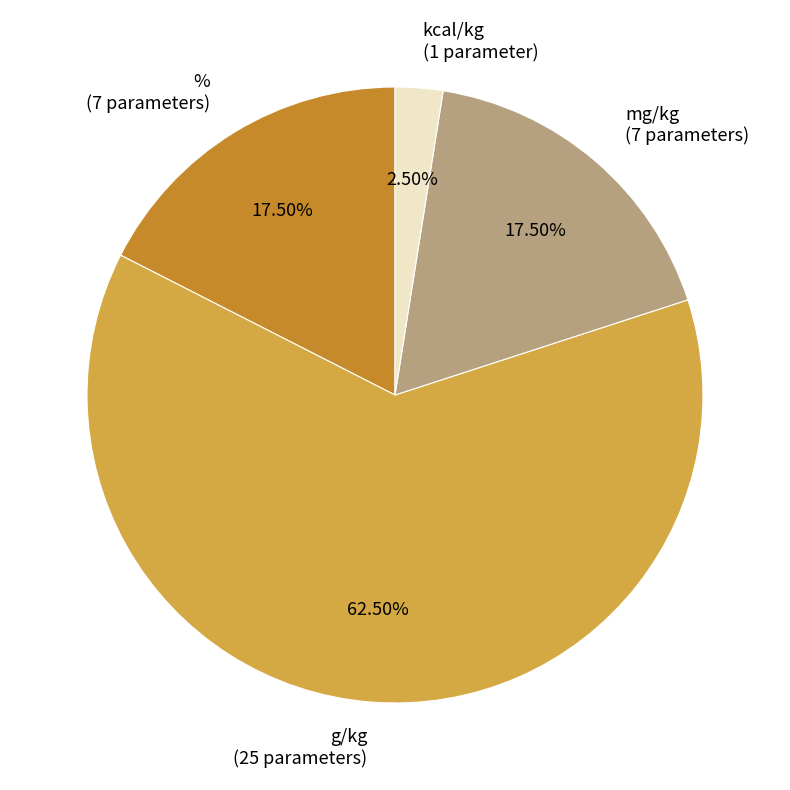

Is there a majority slice in this chart?

Yes